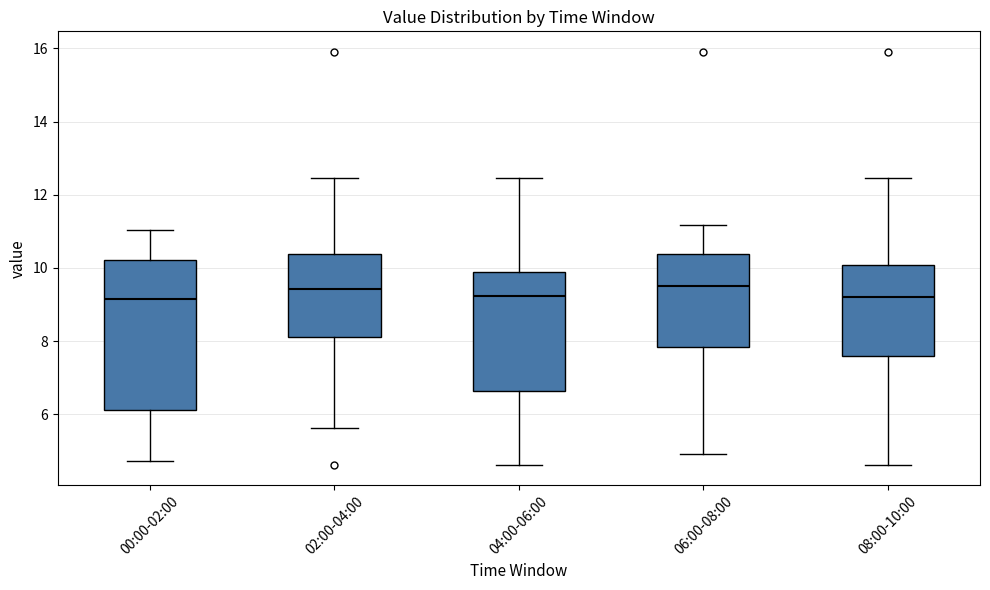

Where does the upper whisker of the box for 04:00-06:00 end on the y-axis? The values are not printed on the chart, so give them approximately, as read against the axis.

12.4